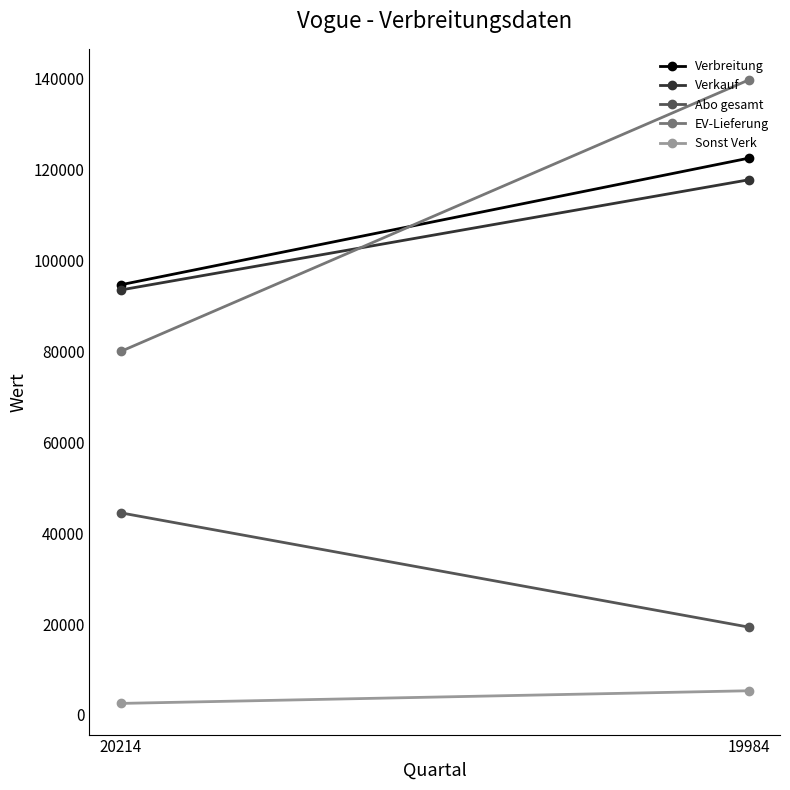

True or false: Sonst Verk has a value of 4081 at 20214.

False